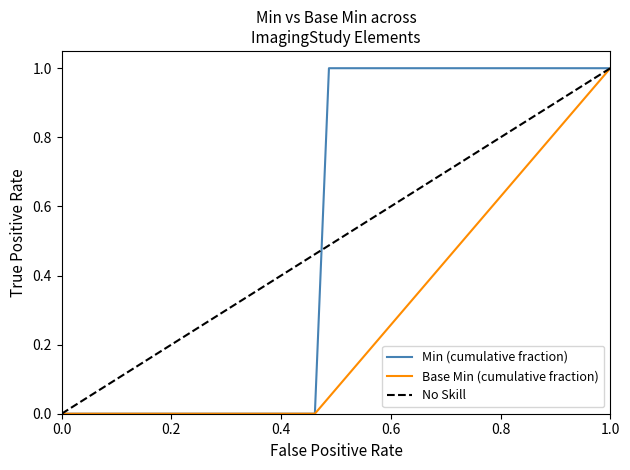

Is this an area chart (filled region under the line)?

No